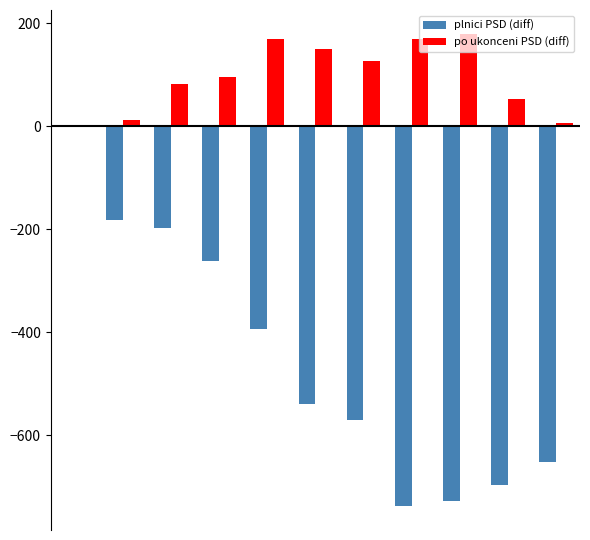

Which series has the largest total across all categories?

po ukonceni PSD (diff)